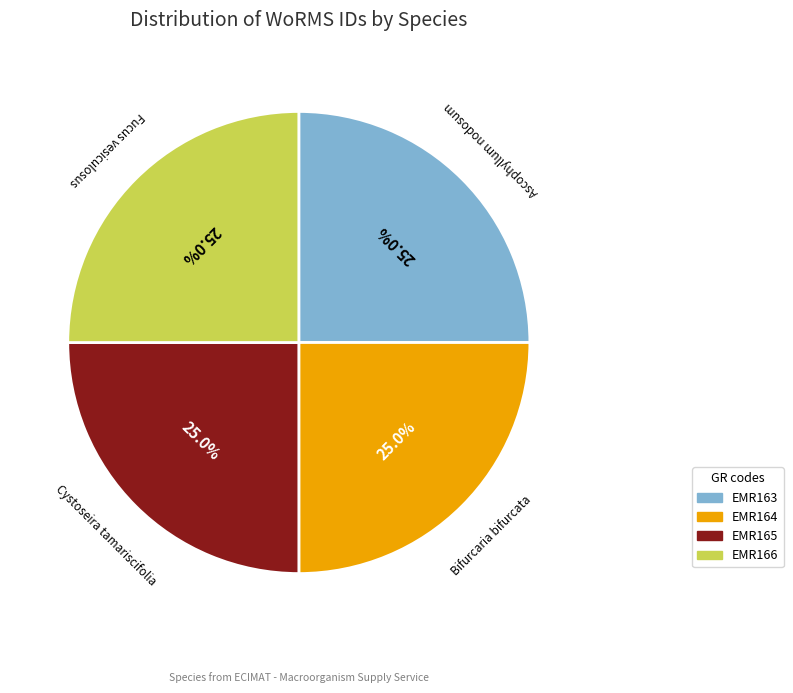

Count the number of slices in the pie.

4